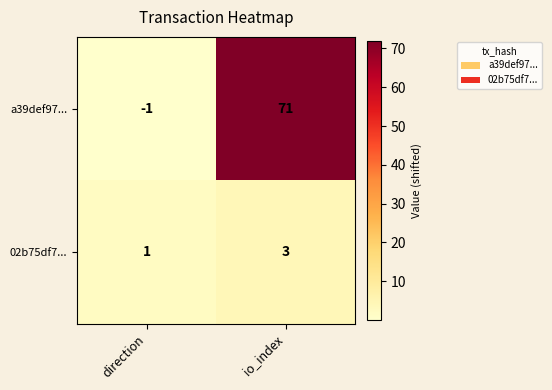

What is the total value across all series at io_index?

74